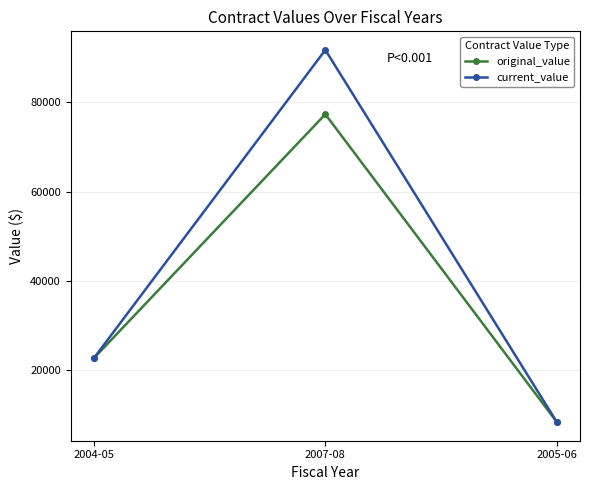

At which label is current_value closest to 50058?

2004-05